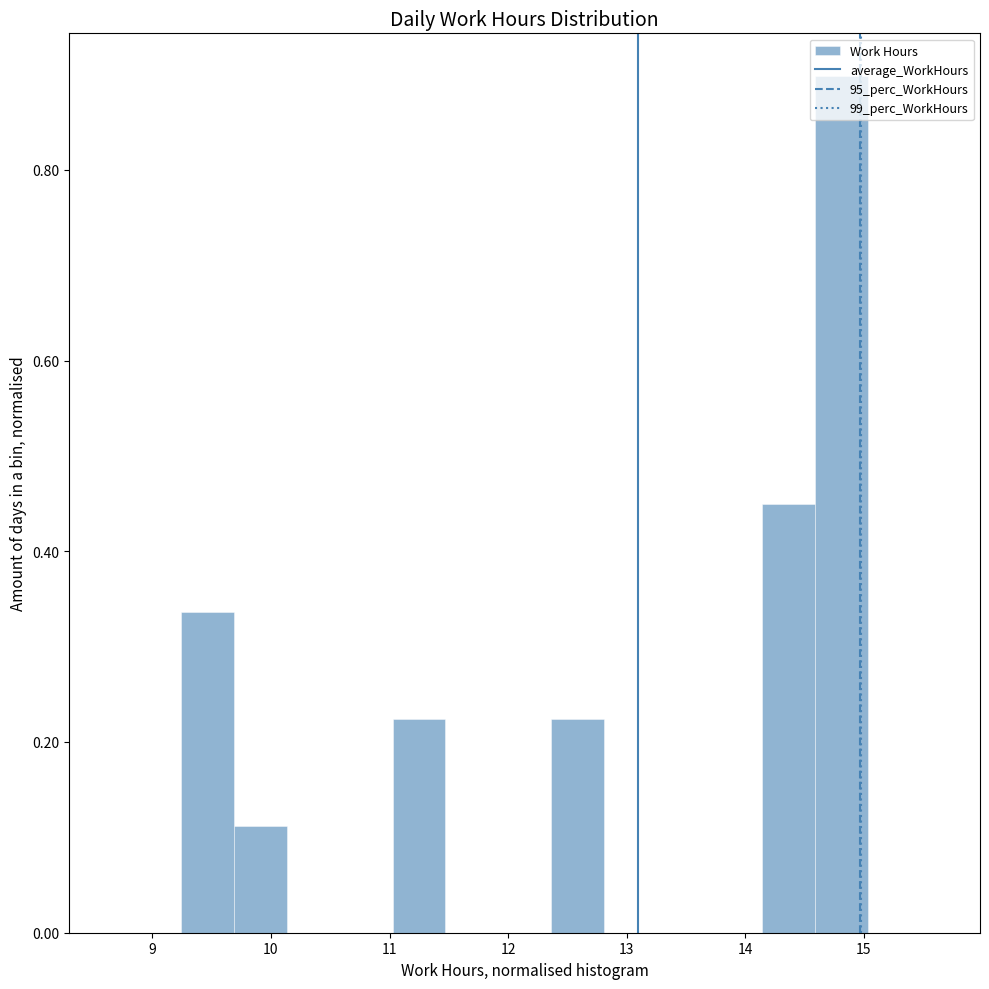

Which range on the x-axis has the tallest bar?

14.6 to 15.0